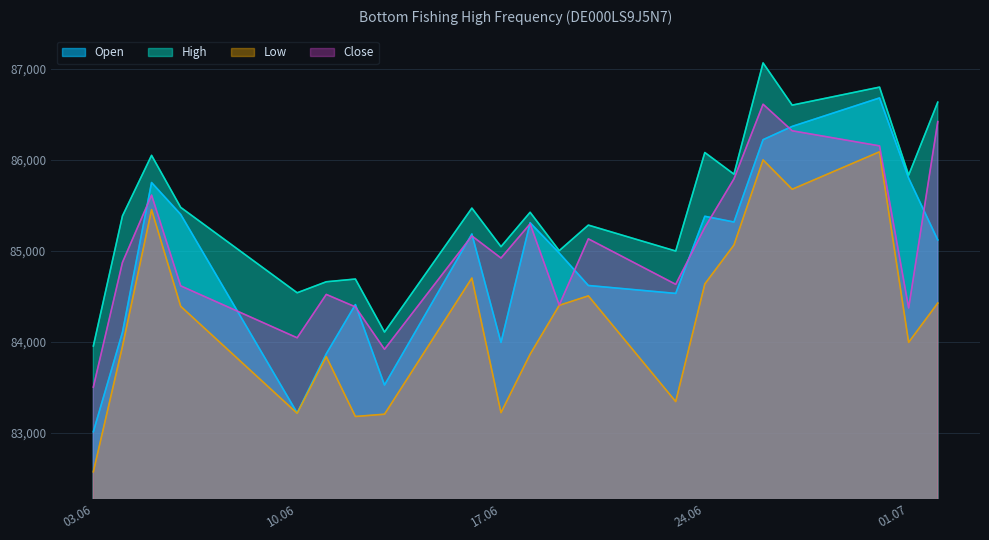

What is the spread (max minus min) of values at 24.06?

1445